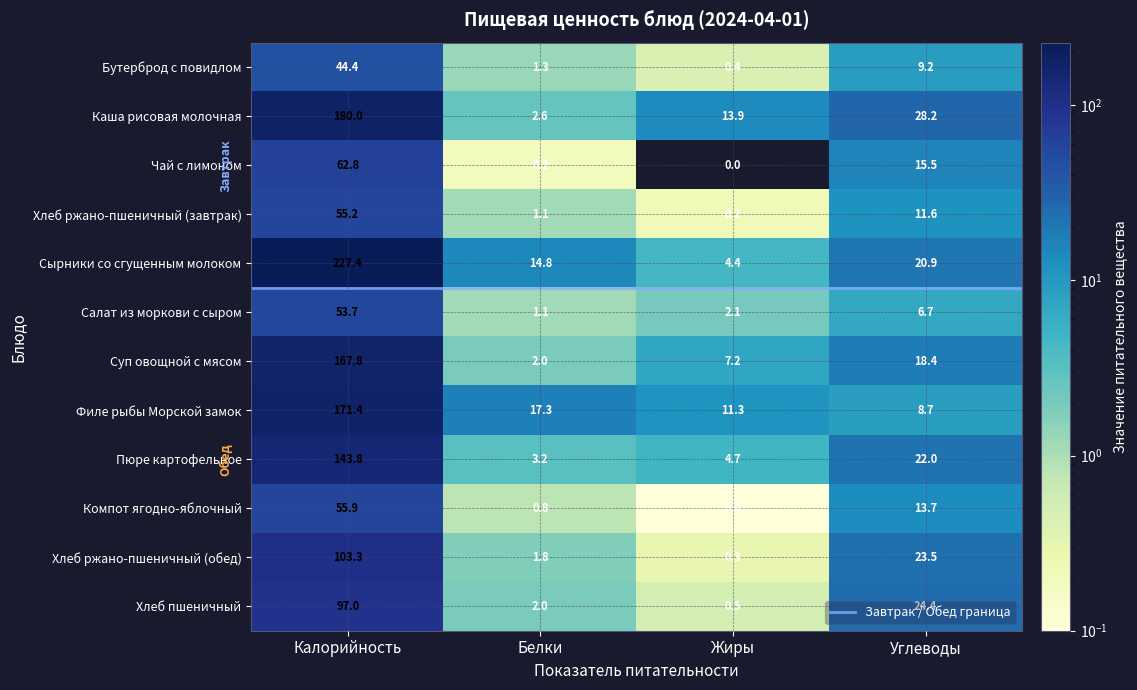

Reading right to left, list all the values displayed in this chart.

Бутерброд с повидлом: 9.2	0.4	1.3	44.4
Каша рисовая молочная: 28.2	13.9	2.6	180.0
Чай с лимоном: 15.5	0.0	0.2	62.8
Хлеб ржано-пшеничный (завтрак): 11.6	0.2	1.1	55.2
Сырники со сгущенным молоком: 20.9	4.4	14.8	227.4
Салат из моркови с сыром: 6.7	2.1	1.1	53.7
Суп овощной с мясом: 18.4	7.2	2.0	167.8
Филе рыбы Морской замок: 8.7	11.3	17.3	171.4
Пюре картофельное: 22.0	4.7	3.2	143.8
Компот ягодно-яблочный: 13.7	0.0	0.8	55.9
Хлеб ржано-пшеничный (обед): 23.5	0.3	1.8	103.3
Хлеб пшеничный: 24.4	0.5	2.0	97.0